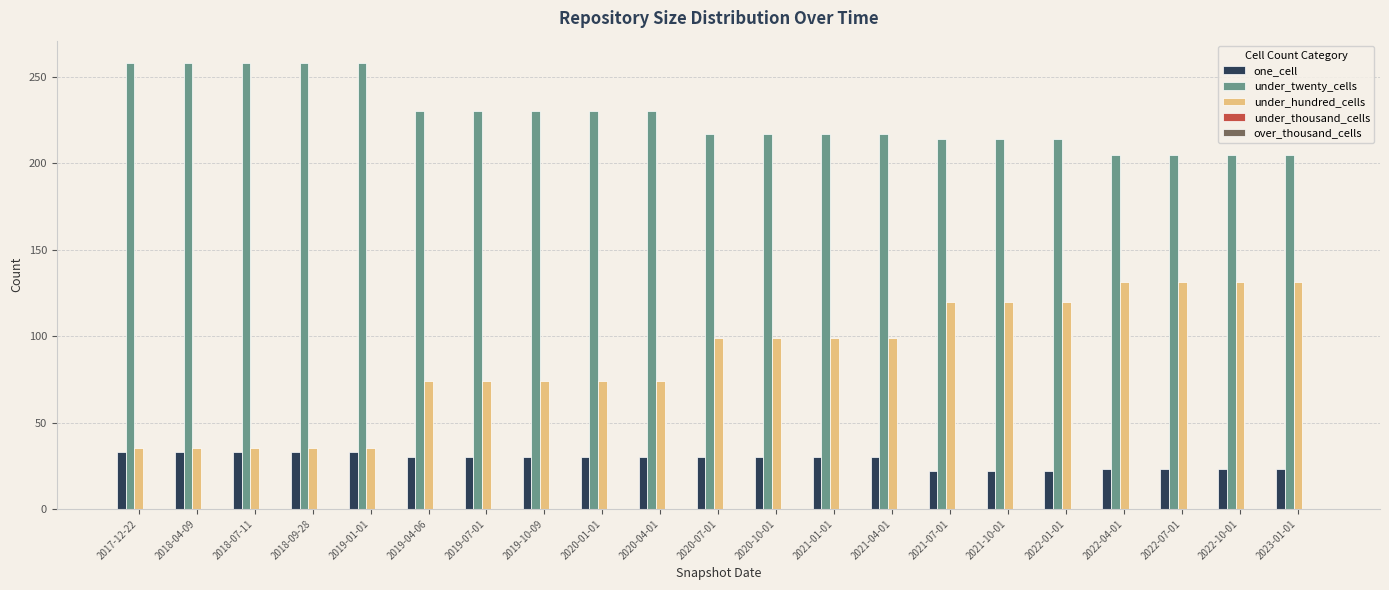

How many categories are shown in the chart?

21